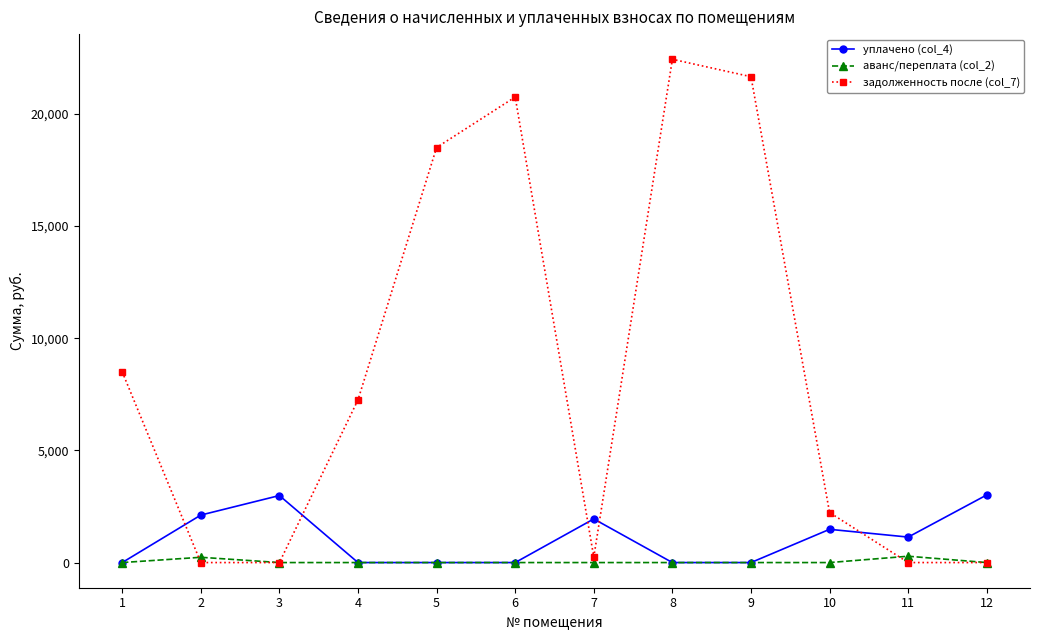

At which category does уплачено (col_4) reach its first local peak?

3